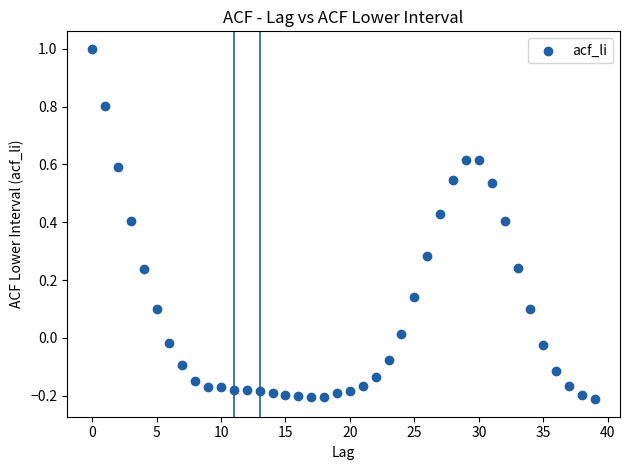

What is the range of Y values (max minus min)?

1.2